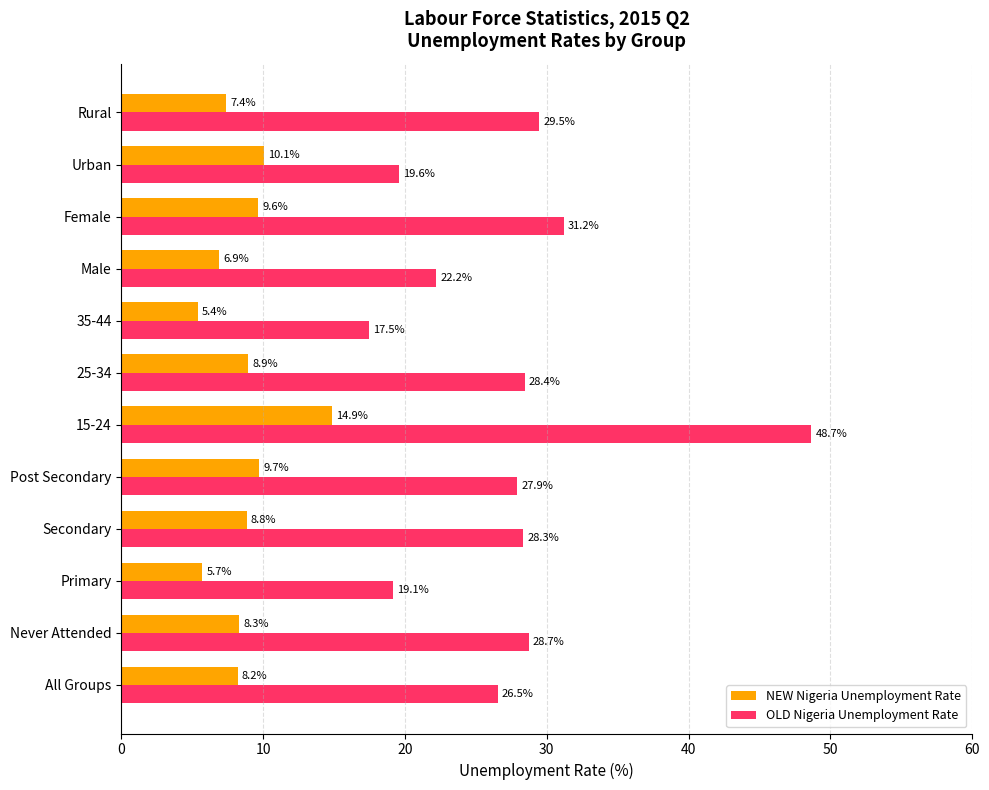

What is the difference between the second highest and minimum values in the NEW Nigeria Unemployment Rate series?

4.7